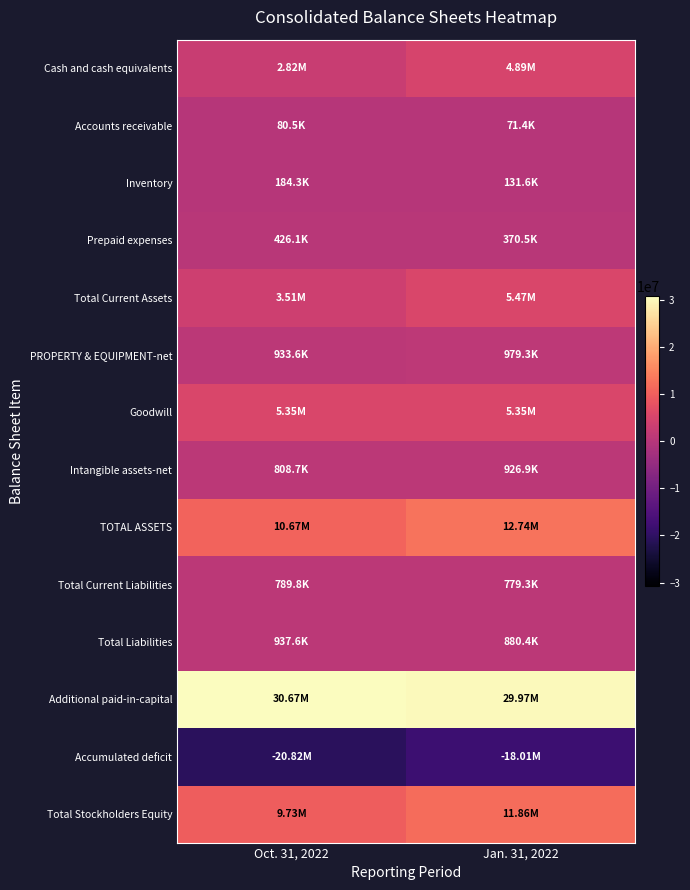

How many distinct data groups are displayed?

14